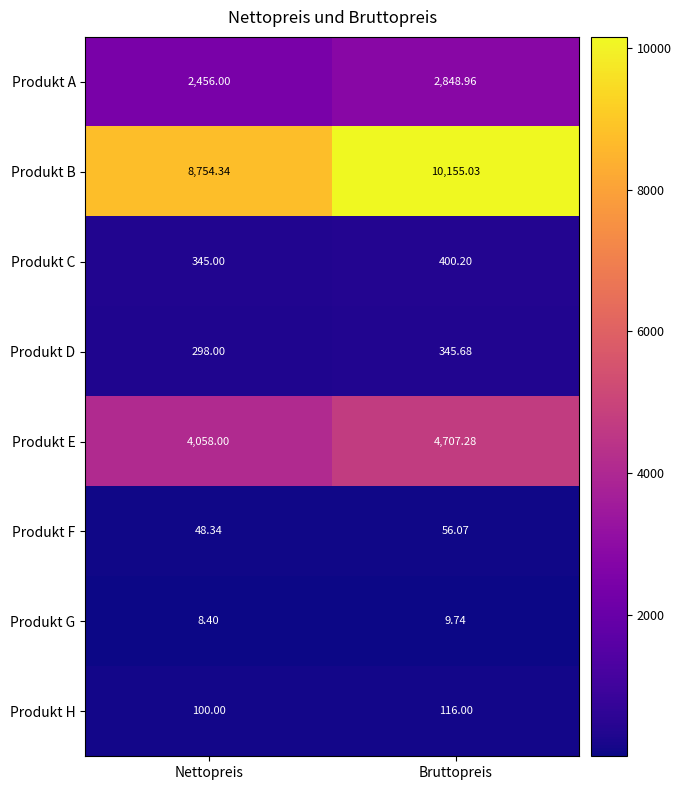

Which series changed the most between Nettopreis and Bruttopreis?

Produkt B